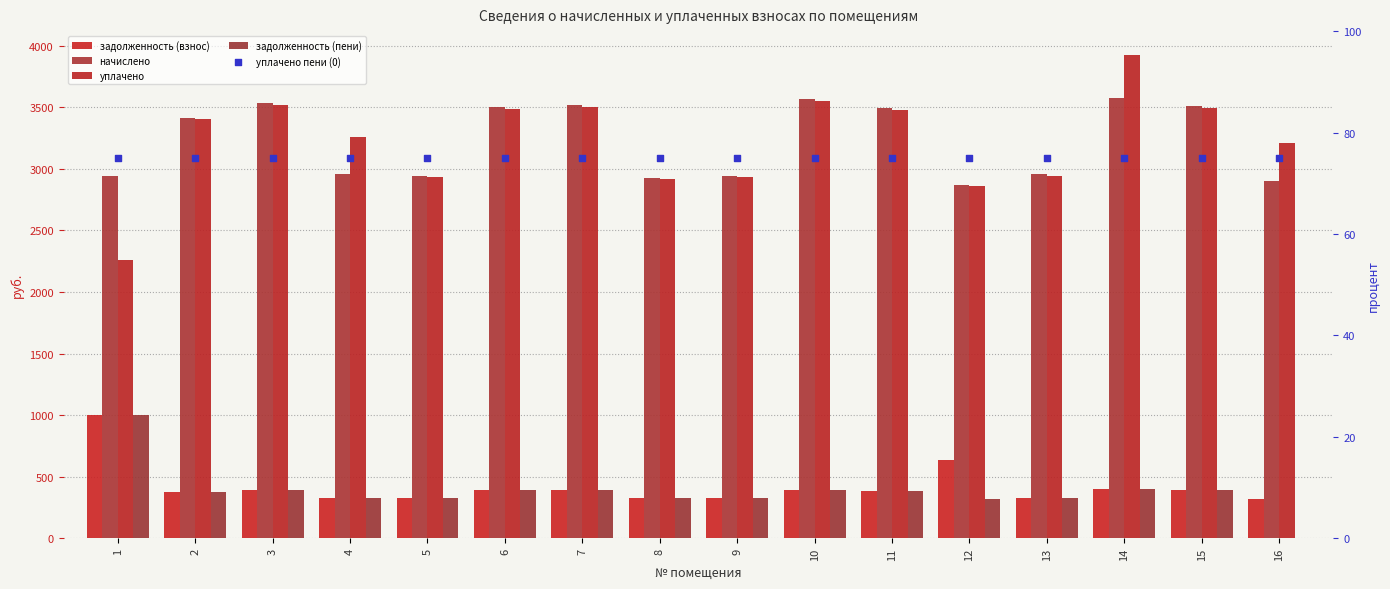

What are all the series names shown in the legend?

задолженность (взнос), начислено, уплачено, задолженность (пени), уплачено пени (0)